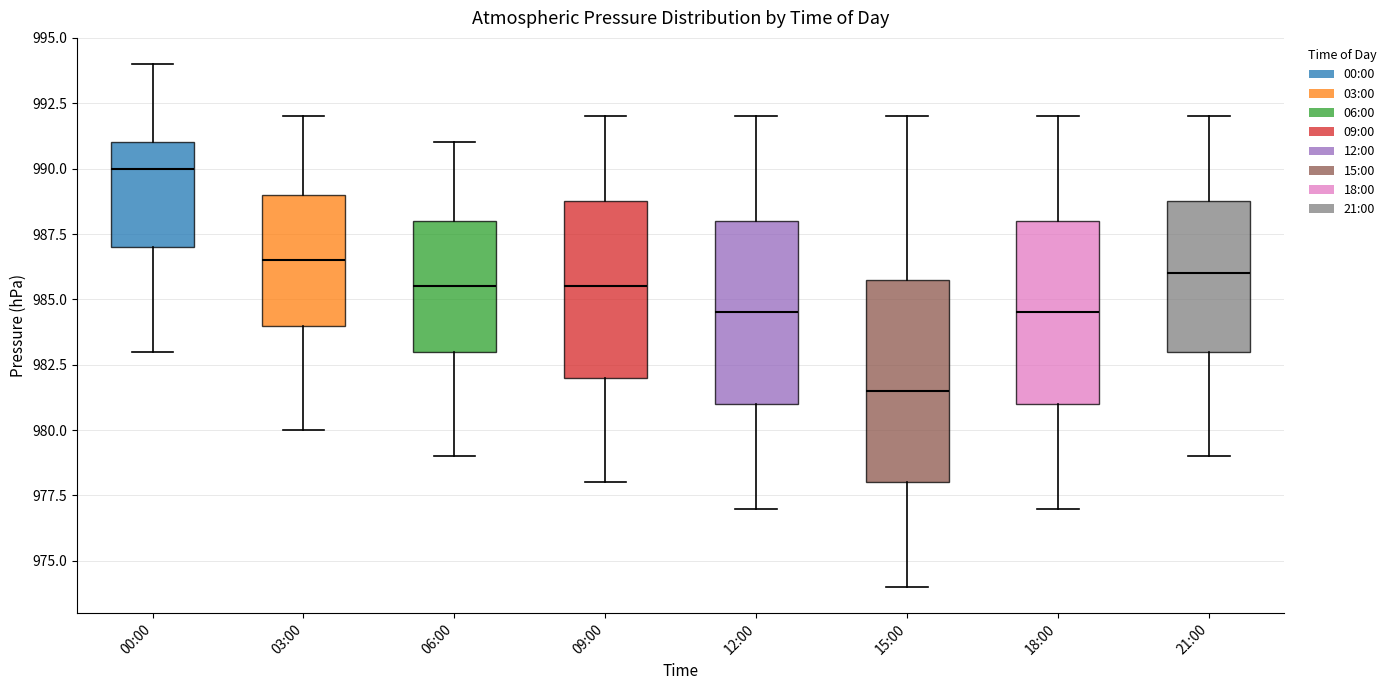

Comparing the boxes themselves (not the whiskers), which one is the tallest?

15:00